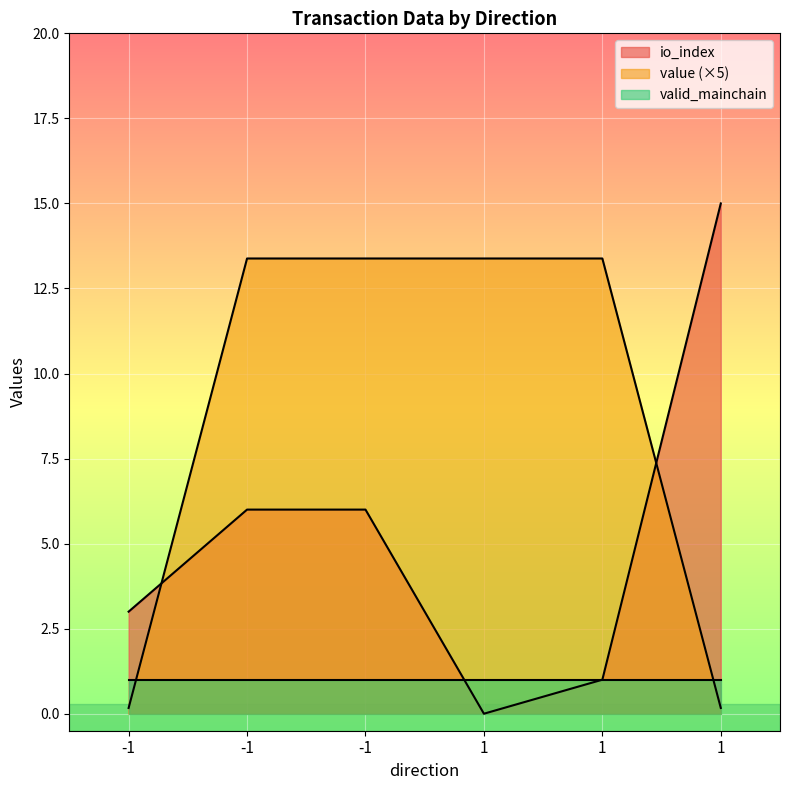

What are all the series names shown in the legend?

io_index, value (×5), valid_mainchain